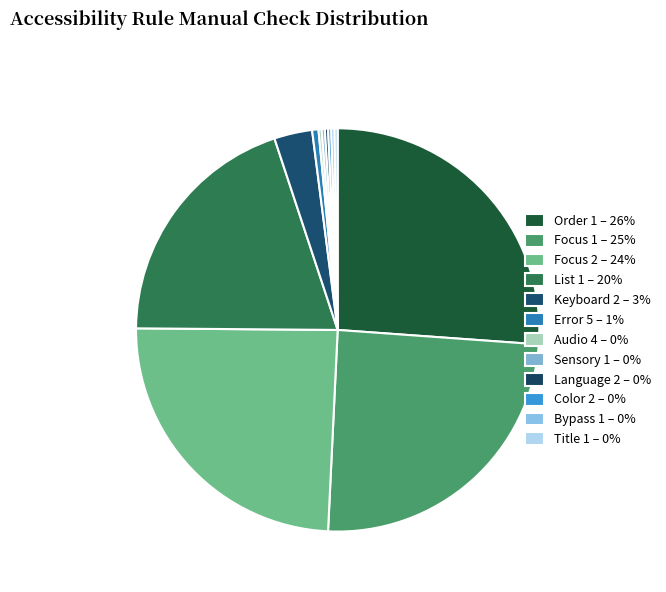

Count the number of slices in the pie.

12